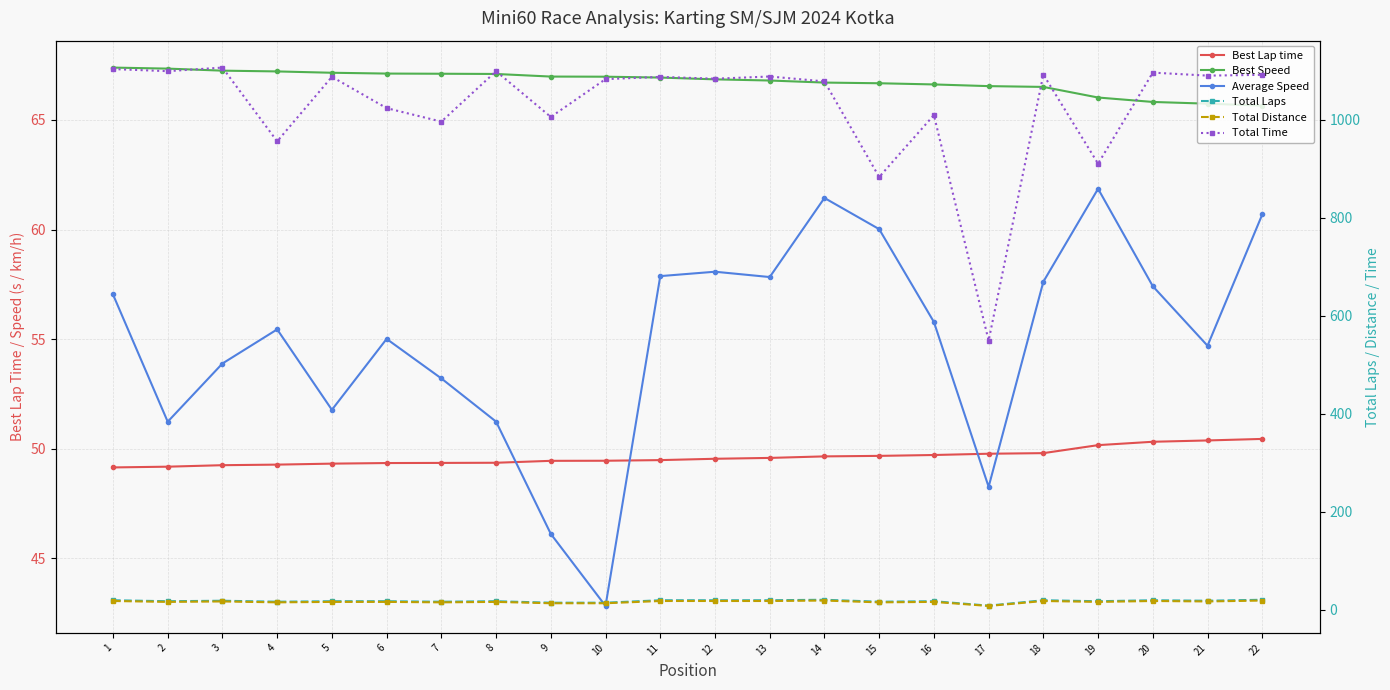

True or false: Average Speed has more than 2 interior local peaks.

True